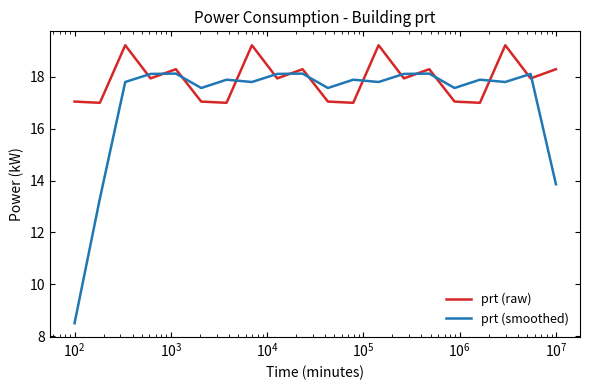

What is the maximum value shown in the chart?

19.2